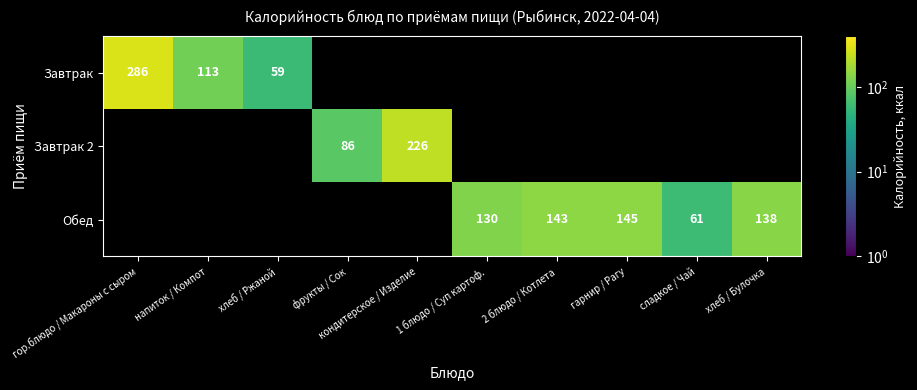

Is it true that Обед equals 145 at гарнир / Рагу?

True